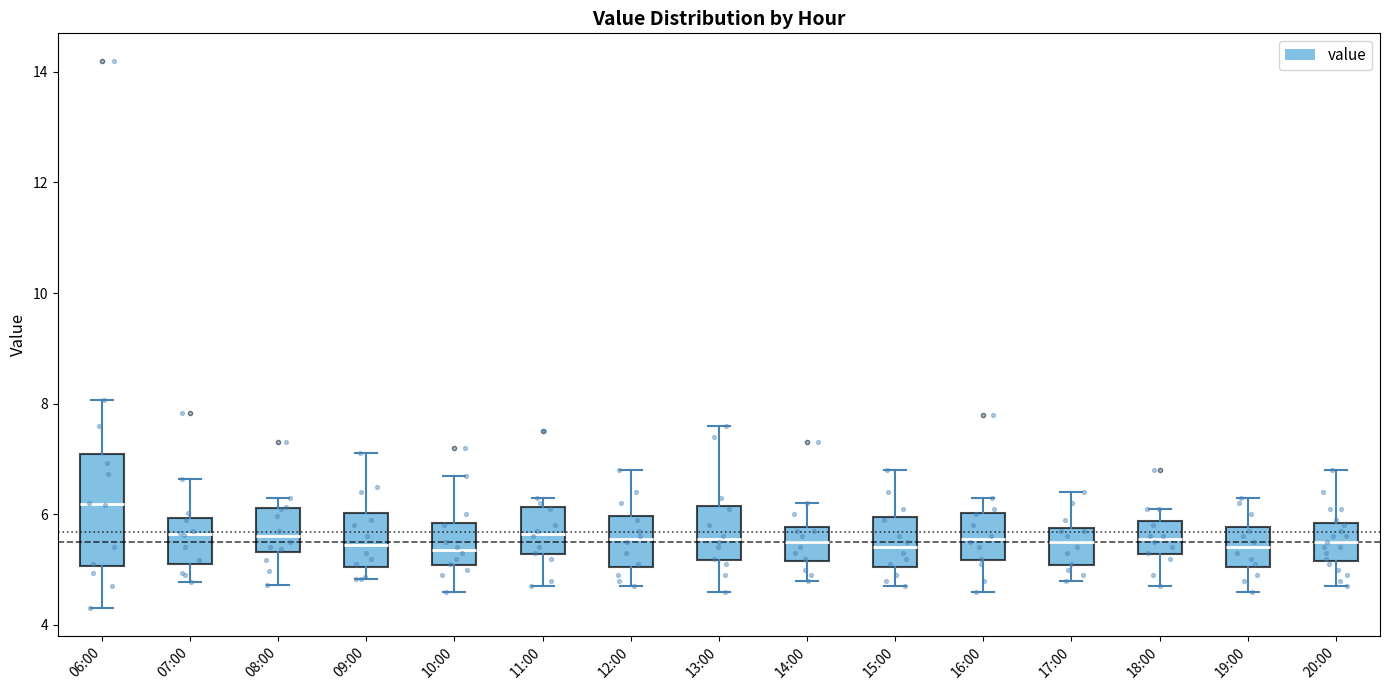

Which box has the highest median line?

06:00